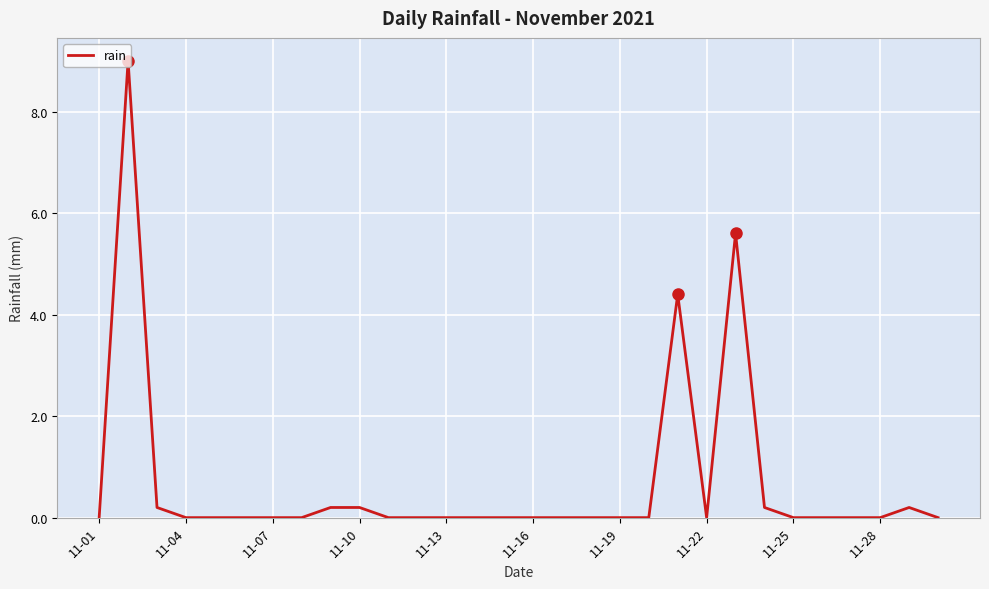

What is the maximum value shown in the chart?

9.0